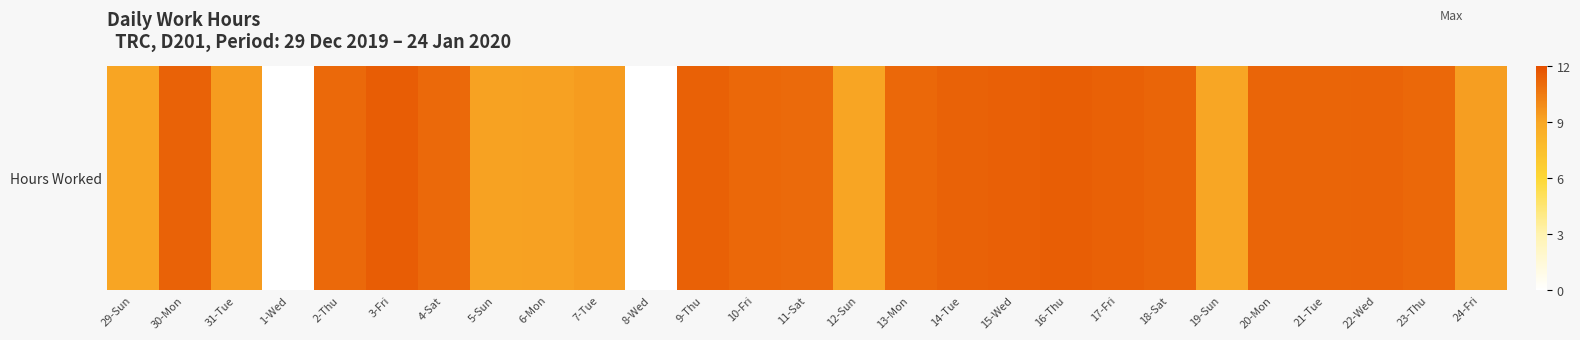

The chart shows a value of 6.5 at 9-Thu. True or false?

False